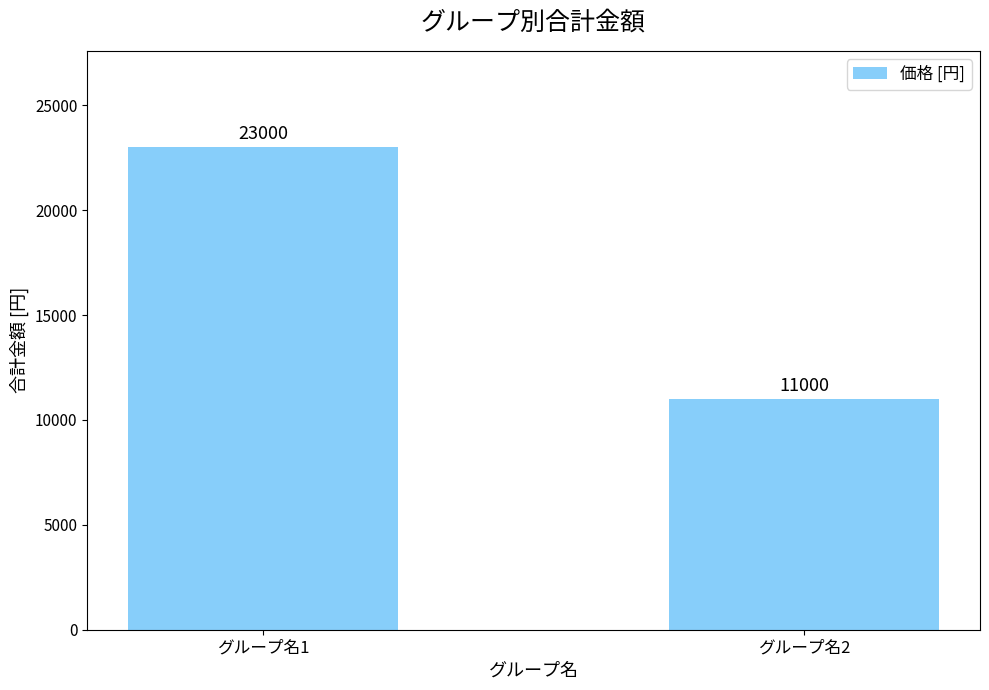

What is the change in value from グループ名1 to グループ名2?

-12000